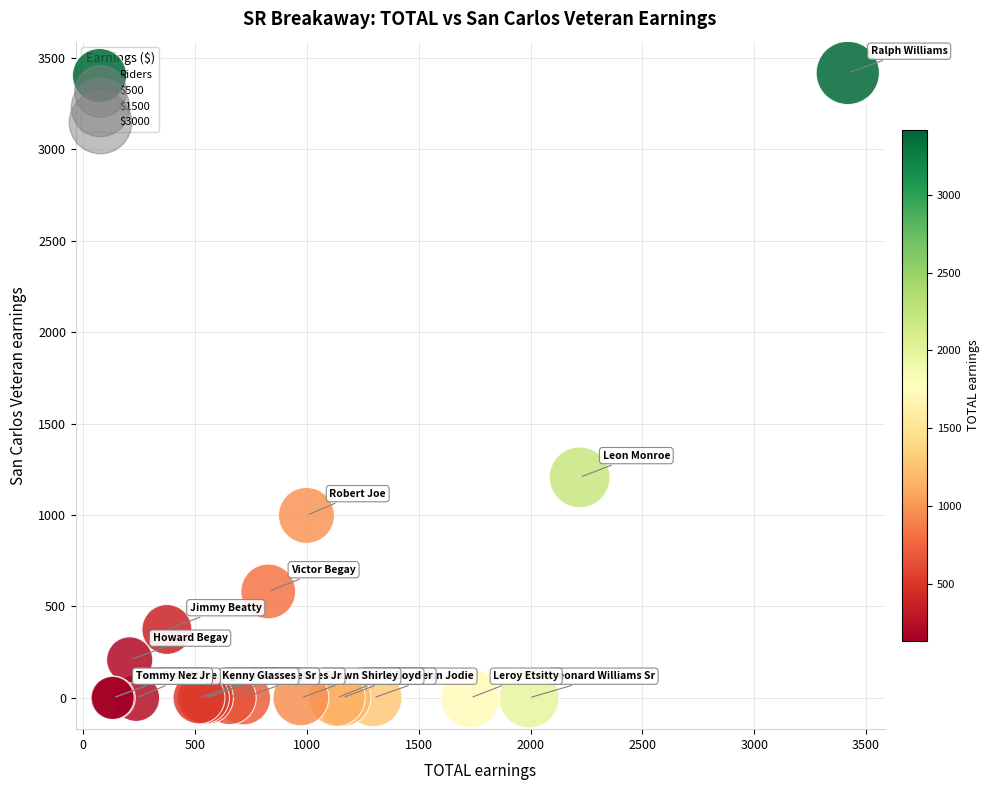

What Y value in the scatter plot is closest to 1709?

1206.3